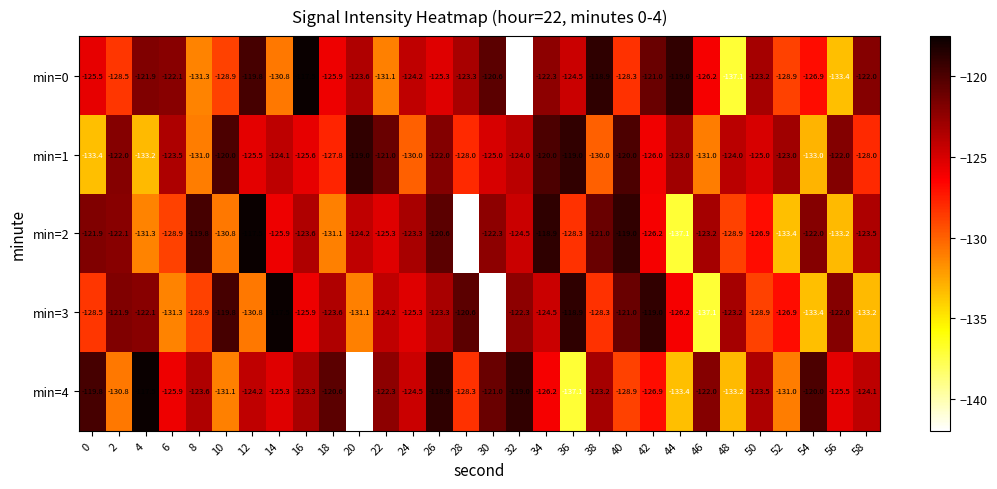

What is the sum of all min=0 values?

-3774.0